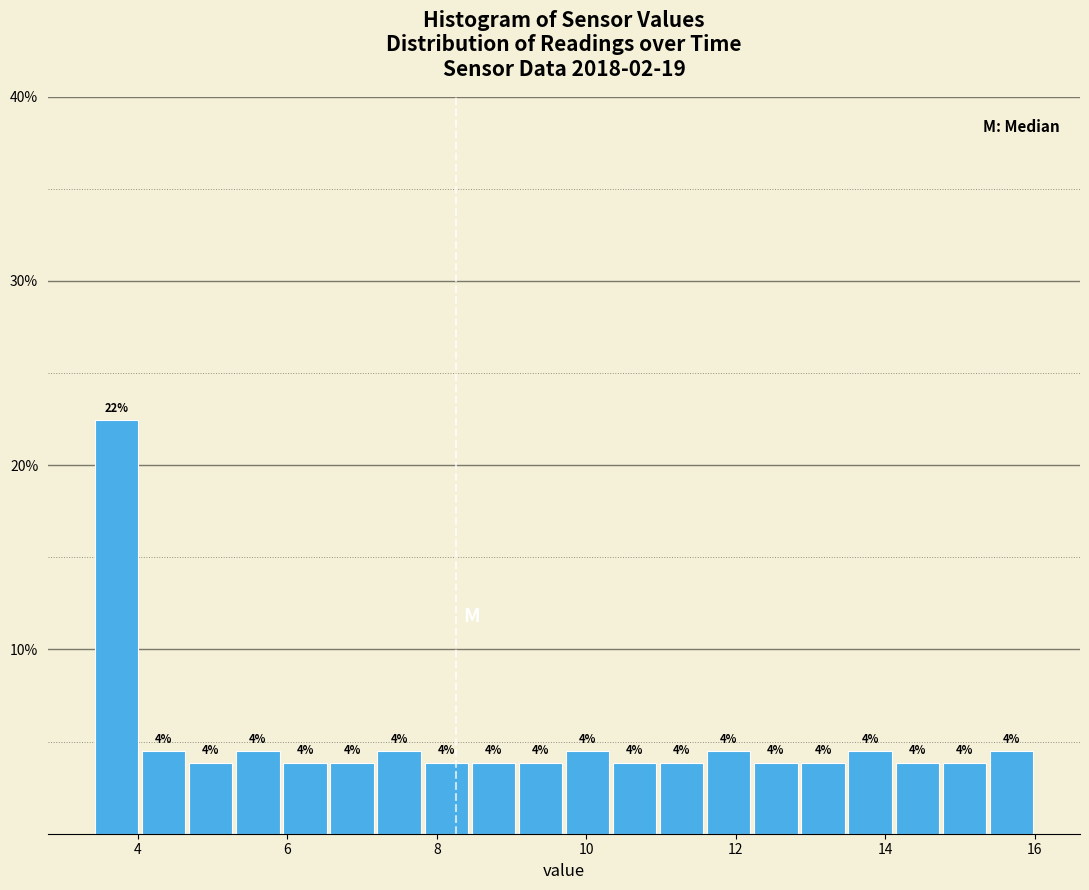

Around what value on the x-axis is the tallest bar? Give the approximate position of its centre, as read against the axis.

3.8